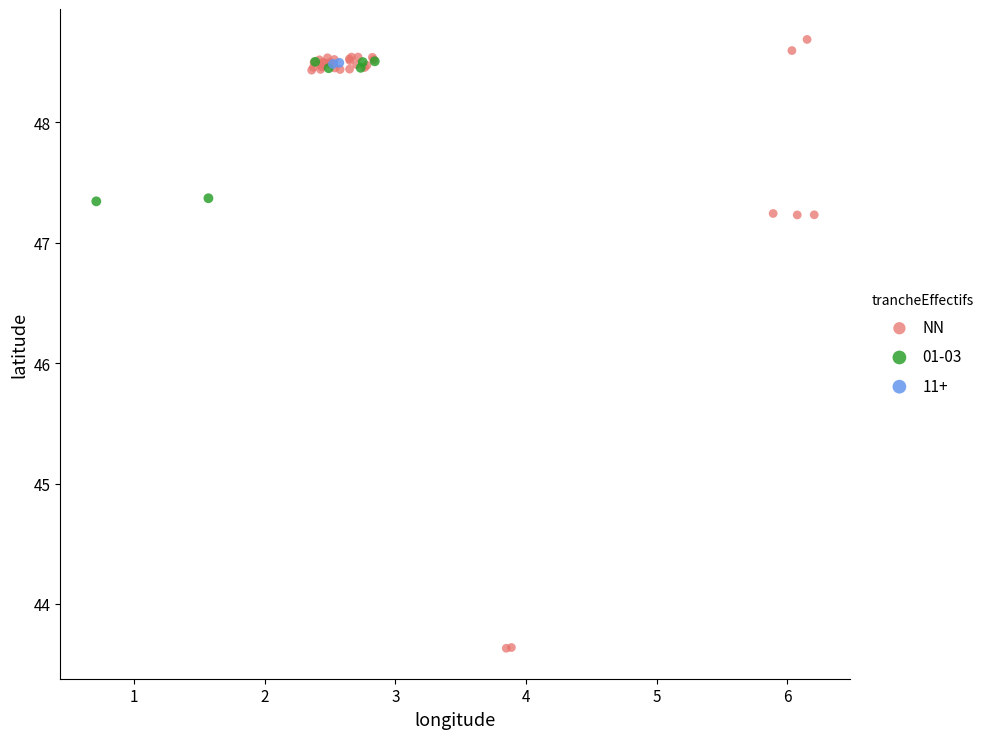

What are all the series names shown in the legend?

NN, 01-03, 11+